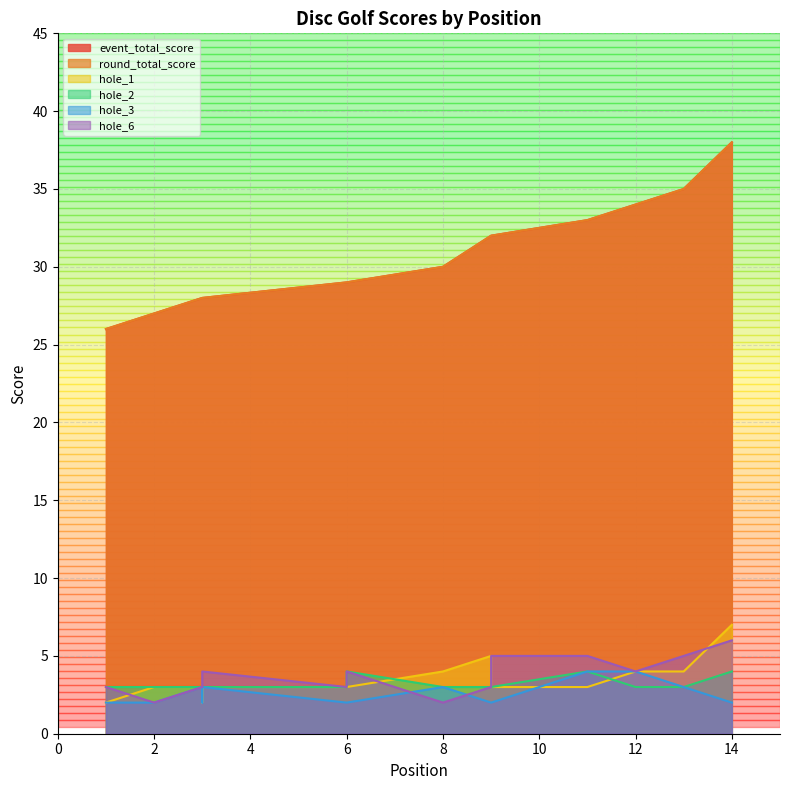

What is the sum of all hole_3 values?

36